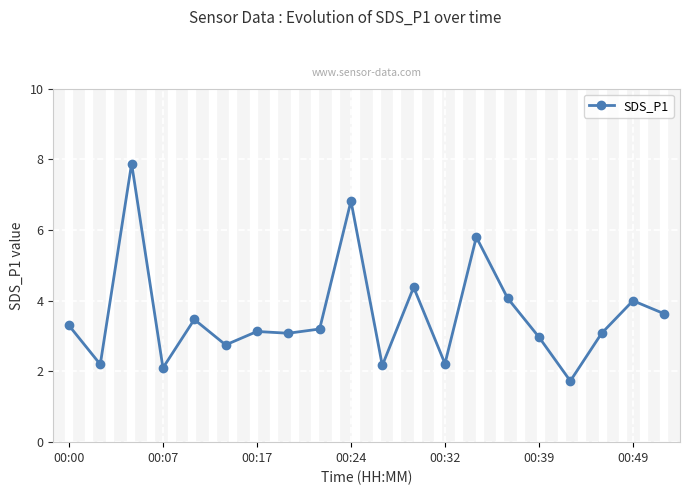

What is the value of the 8th point from the left?

3.1